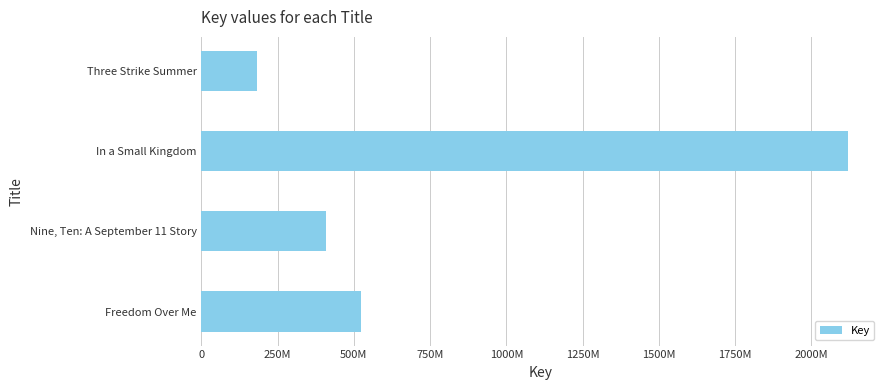

At which label is the value closest to 1150426525?

Freedom Over Me